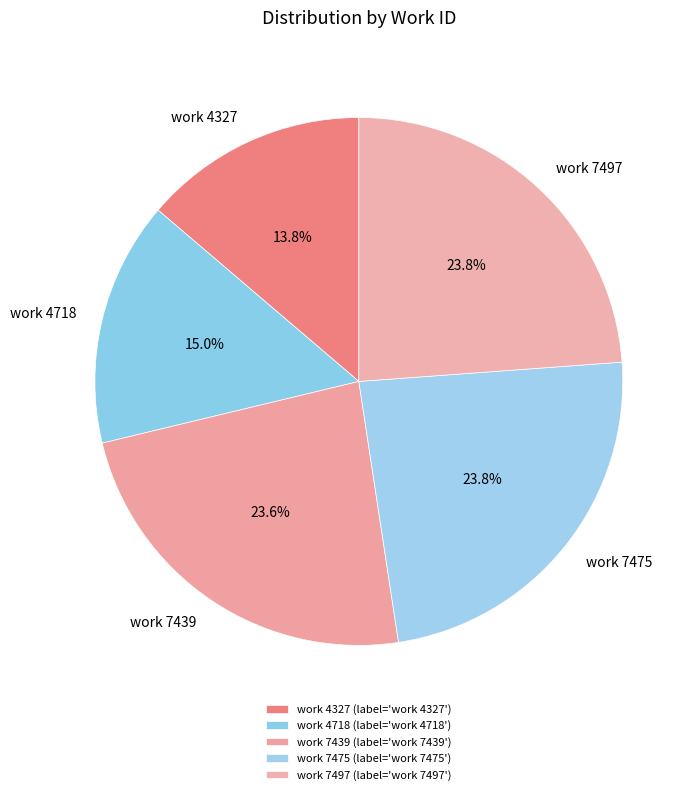

Which category has the smallest portion of the pie?

work 4327